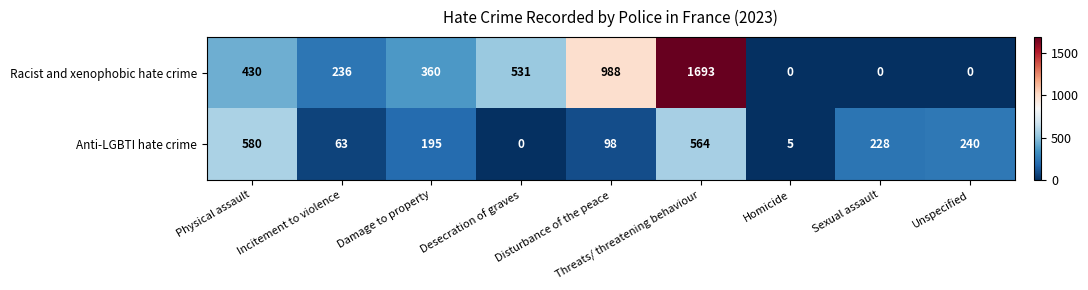

At how many categories does at least one series exceed 472?

4